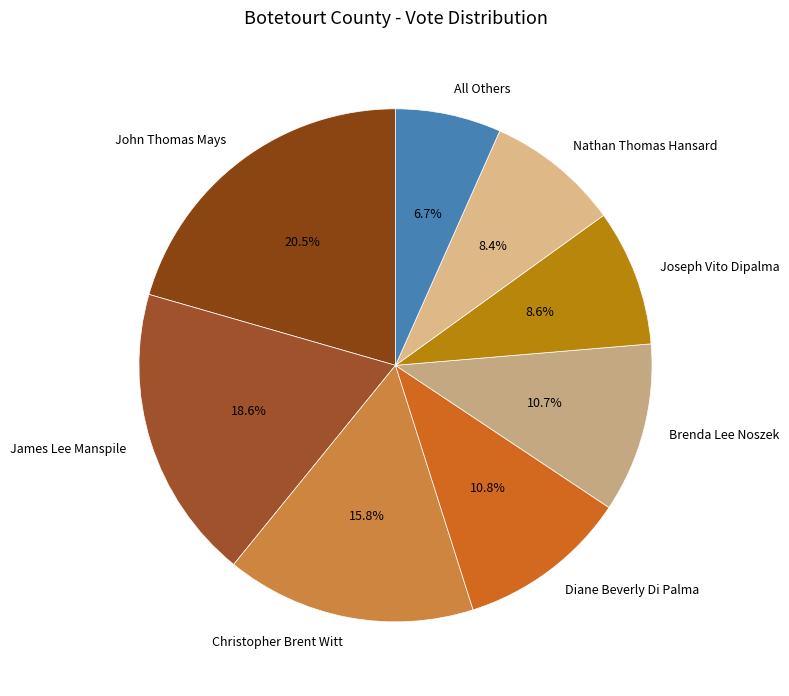

Is it true that Joseph Vito Dipalma is 9% of the pie?

True